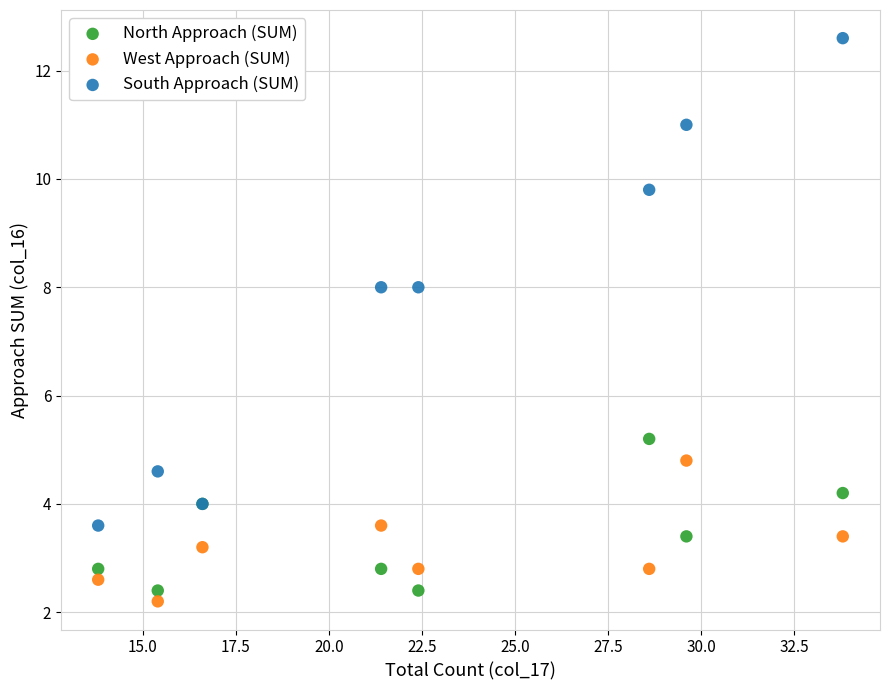

What is the X range (max minus min) for the scatter plot?

20.0